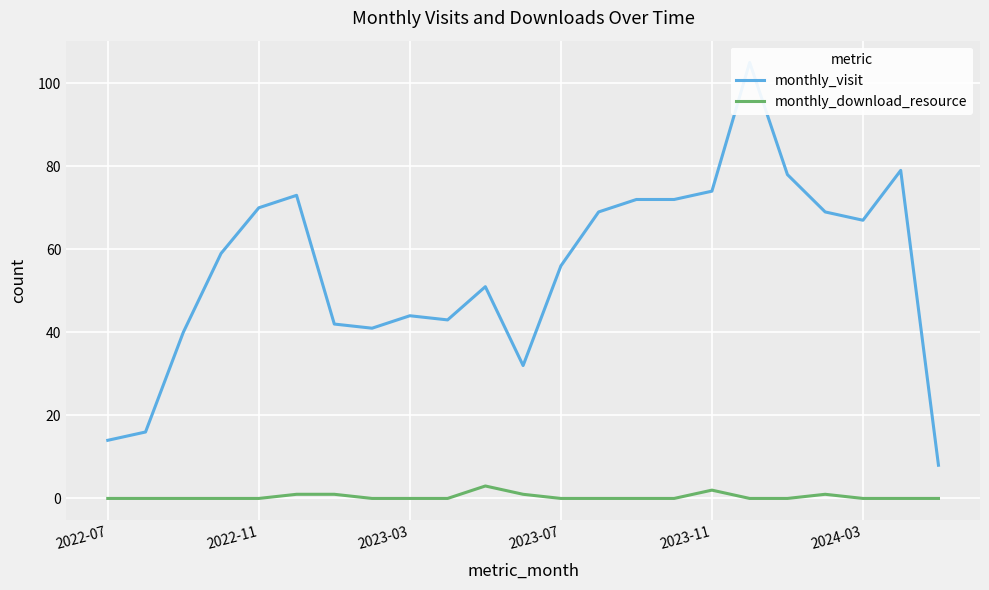

True or false: monthly_download_resource has a value of 0 at 2023-07.

True